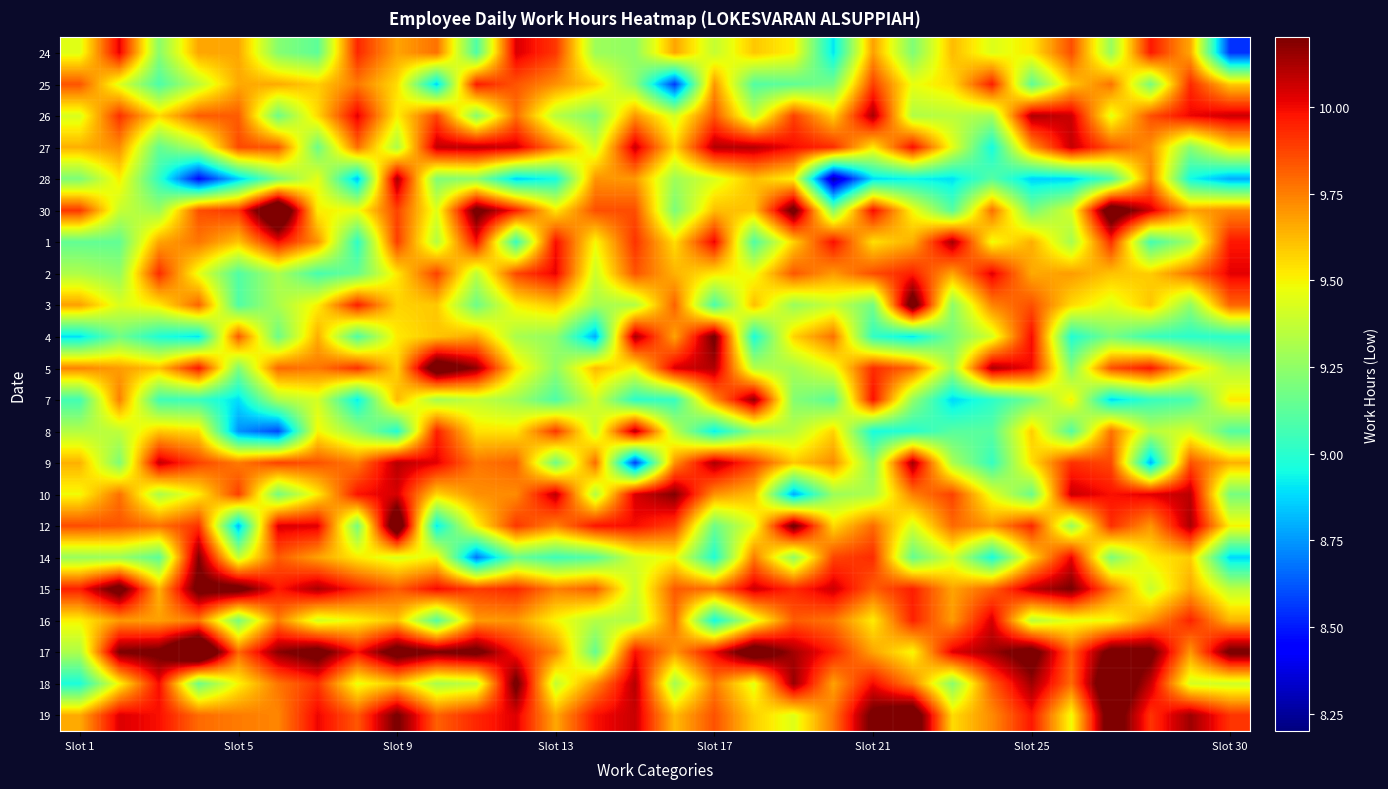

List the series in order of their peak value, lowest first.

25, 2, 24, 16, 27, 8, 26, 28, 1, 9, 7, 10, 14, 4, 15, 3, 5, 19, 12, 18, 30, 17